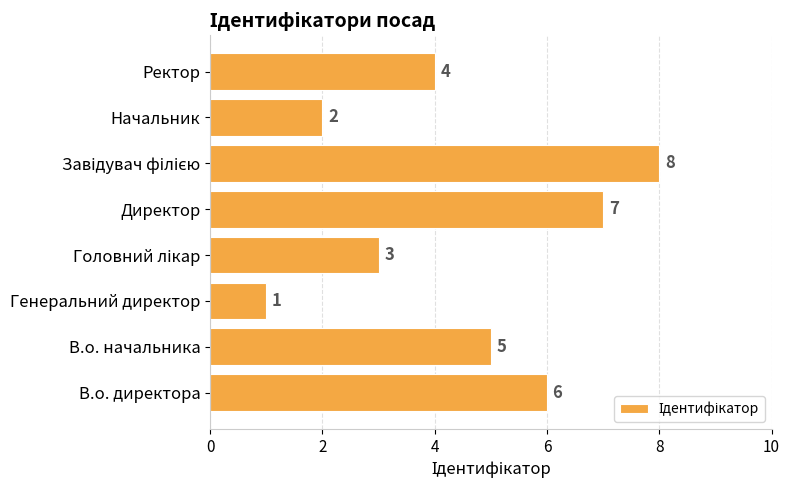

The chart shows a value of 1 at Генеральний директор. True or false?

True